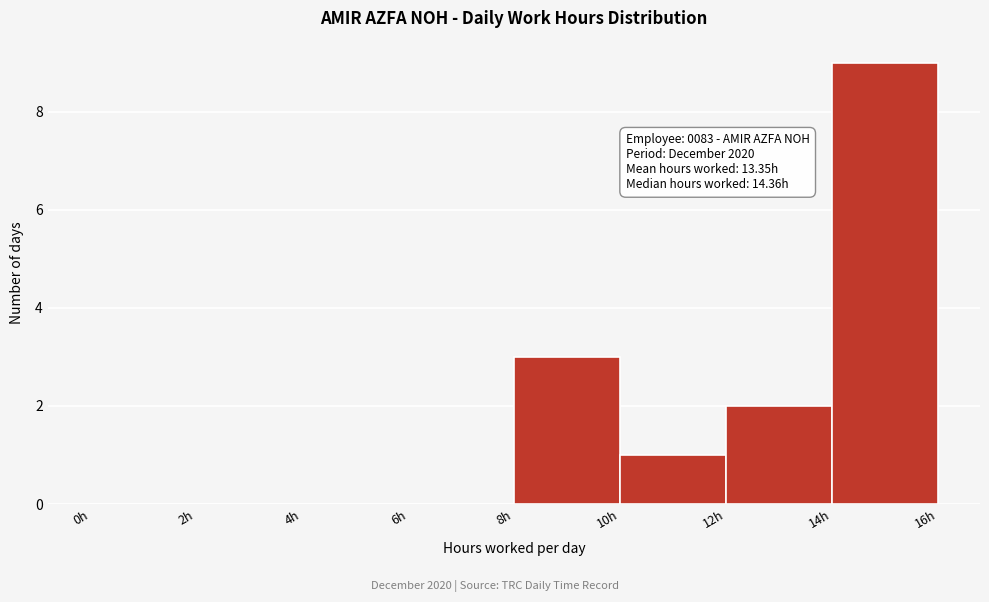

Which range on the x-axis has the tallest bar?

14 to 16